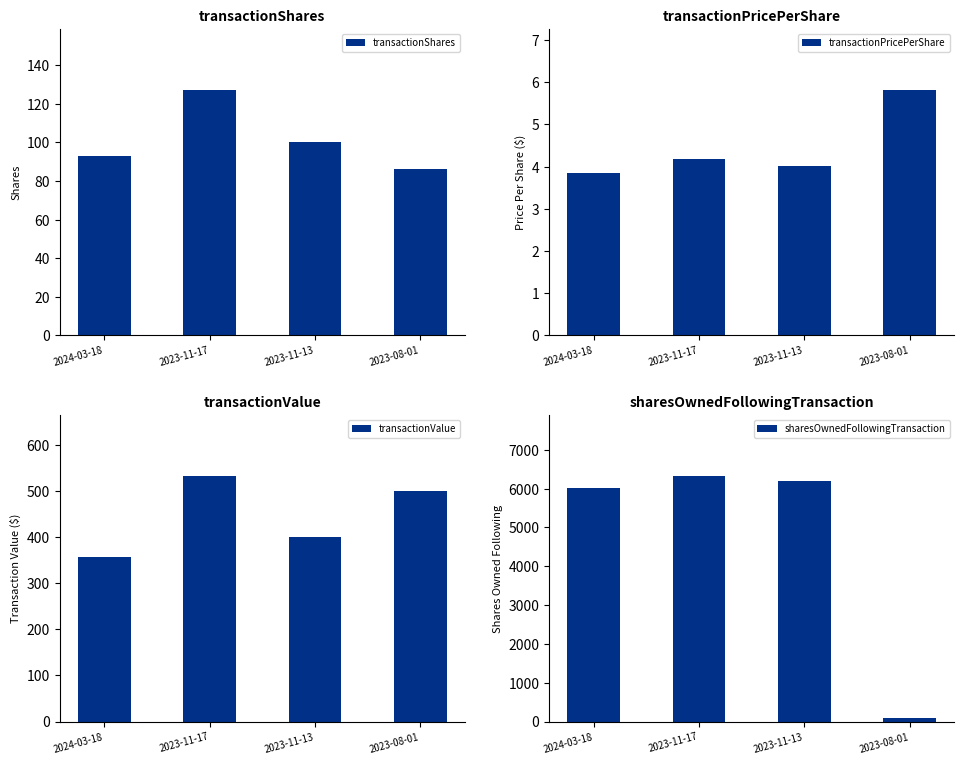

What is the total value across all series at 2024-03-18?

6457.8